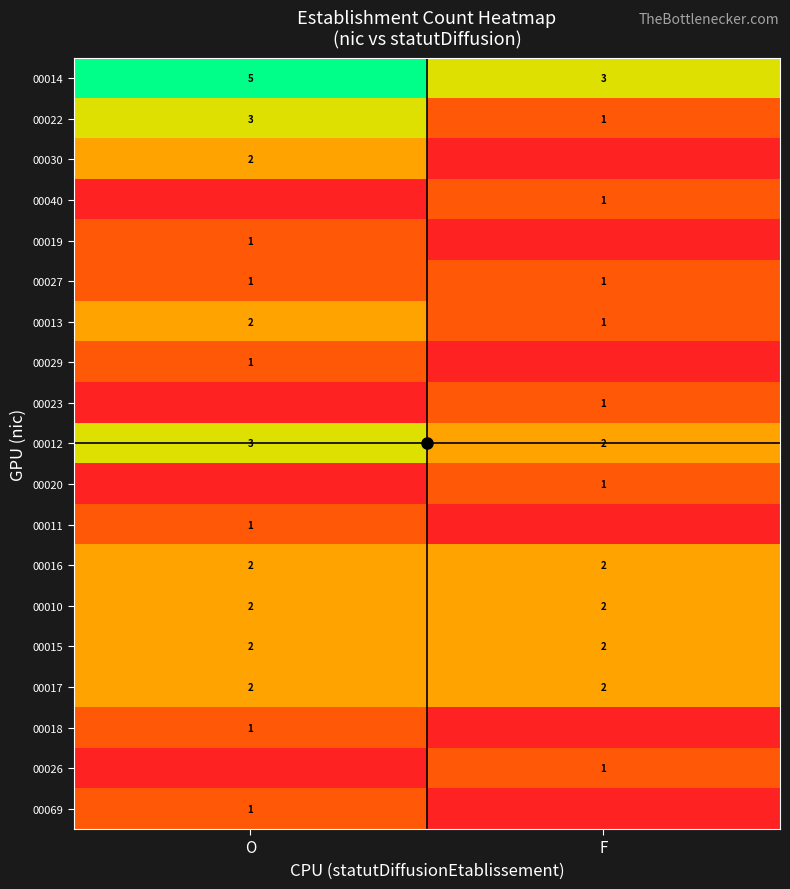

Is it true that 00018 equals 0 at F?

True